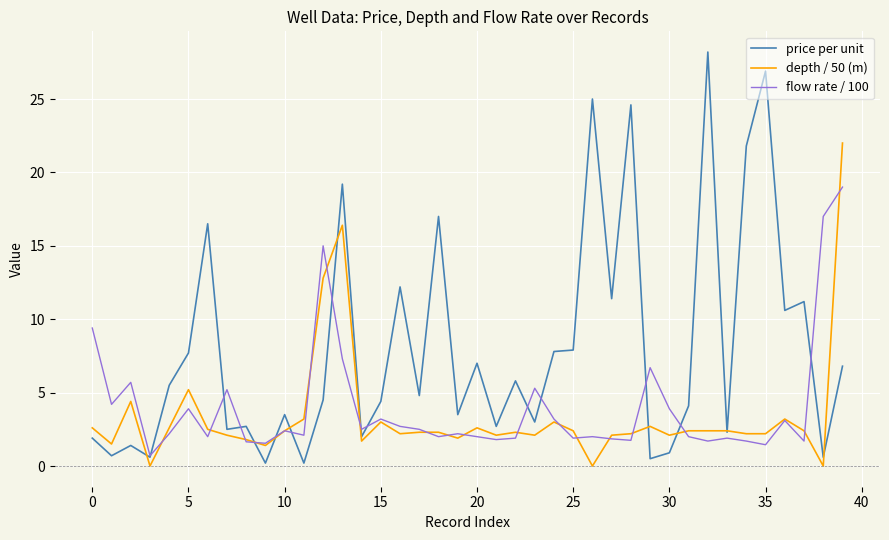

Does the chart have visible grid lines?

Yes